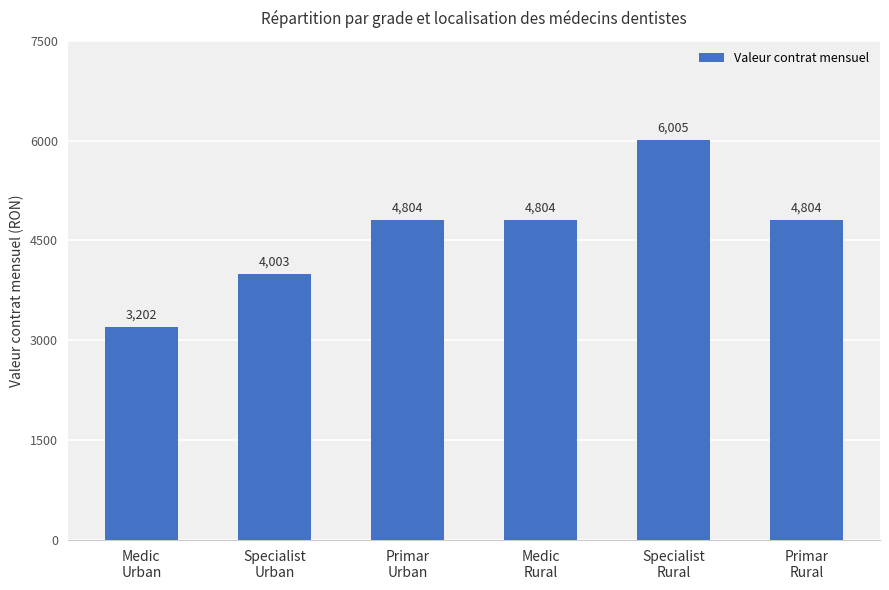

What is the label of the 5th bar from the left?

Specialist
Rural